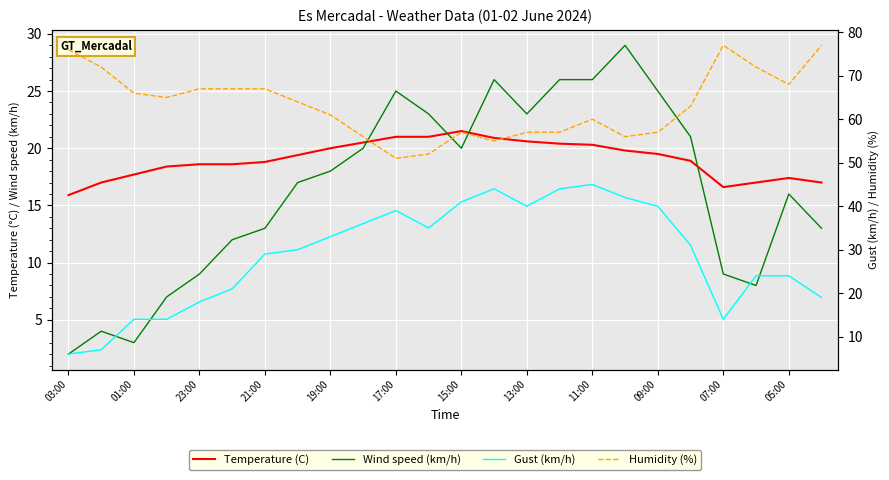

True or false: Wind speed (km/h) and Gust (km/h) cross at least once.

False